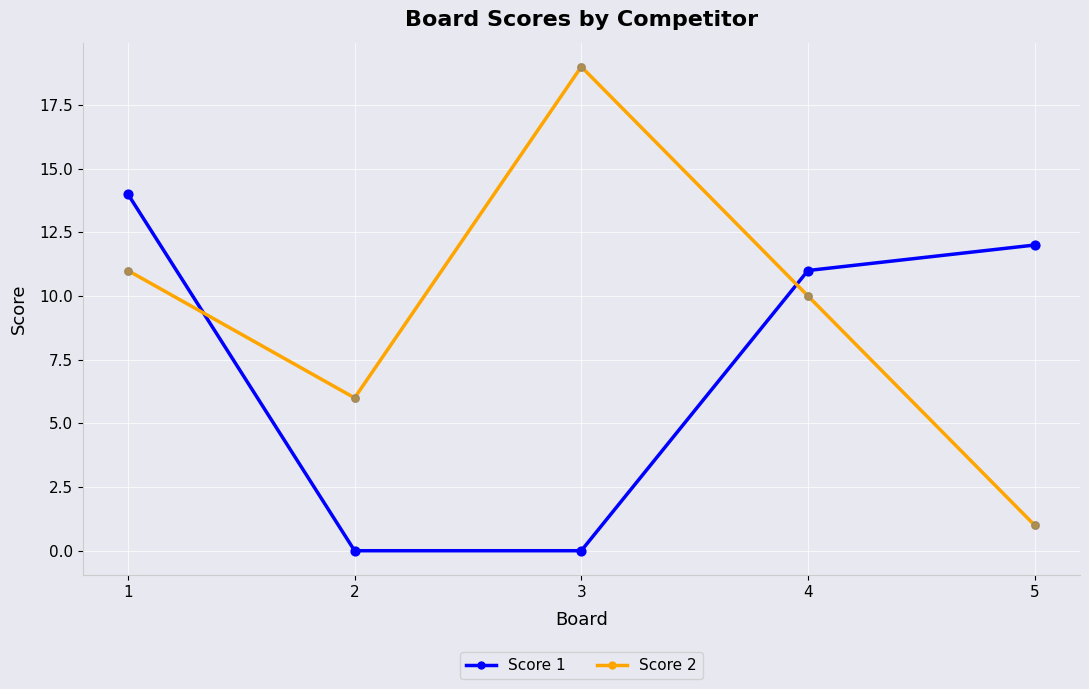

At which category is the sum across all series the highest?

1